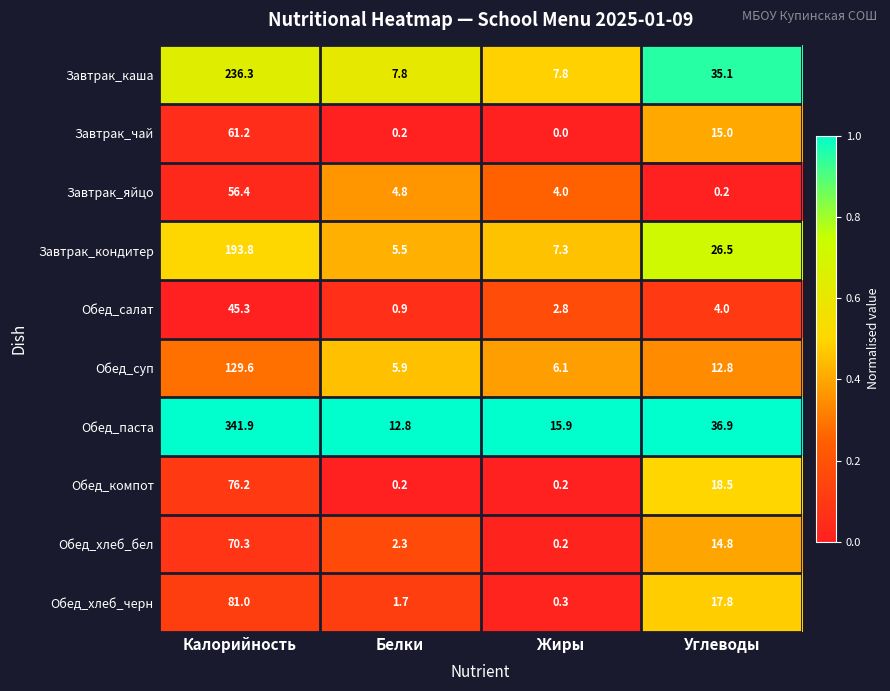

Which label corresponds to the largest value in the chart?

Калорийность